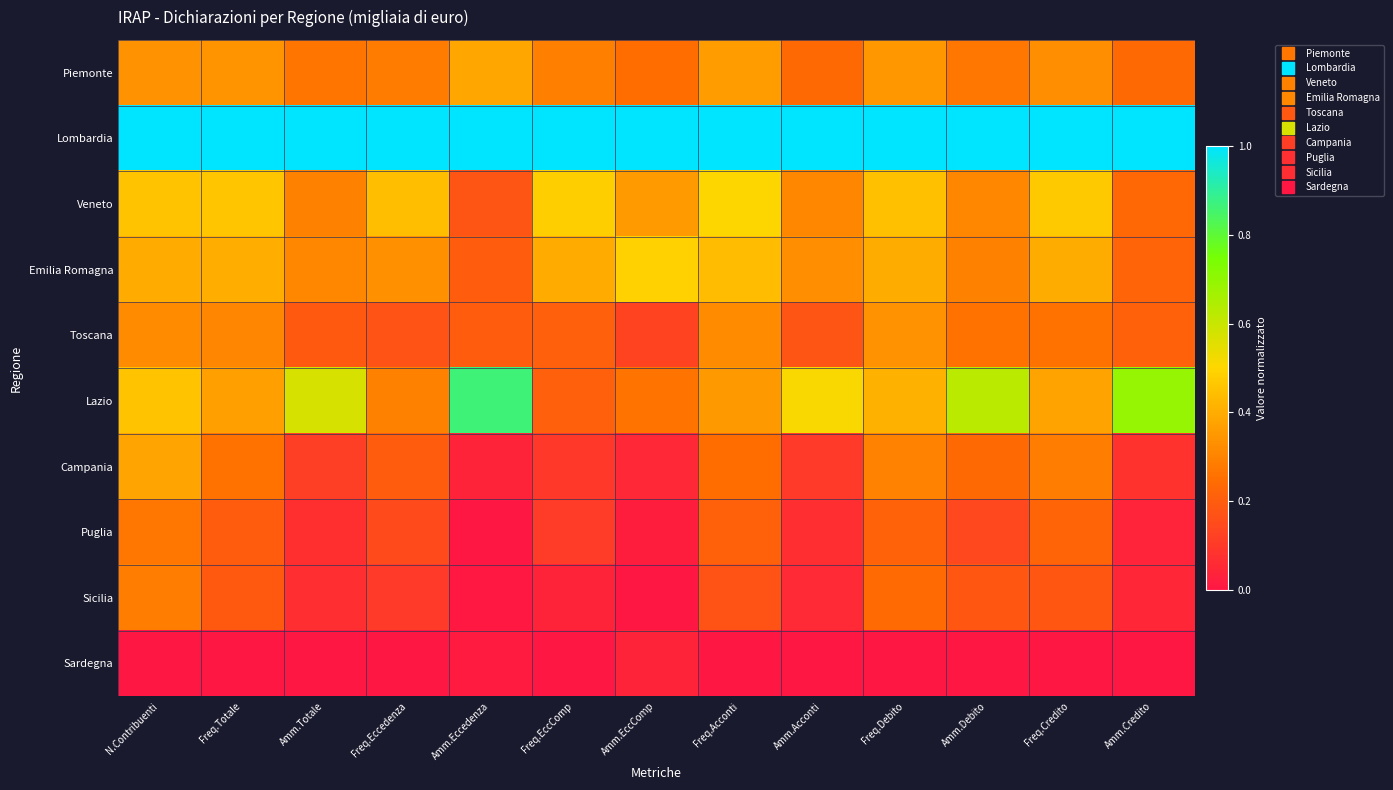

Reading left to right, list all the values displayed in this chart.

Piemonte: N.Contribuenti=0.3	Freq.Totale=0.3	Amm.Totale=0.3	Freq.Eccedenza=0.3	Amm.Eccedenza=0.4	Freq.EccComp=0.3	Amm.EccComp=0.2	Freq.Acconti=0.4	Amm.Acconti=0.2	Freq.Debito=0.3	Amm.Debito=0.3	Freq.Credito=0.3	Amm.Credito=0.2
Lombardia: N.Contribuenti=1.0	Freq.Totale=1.0	Amm.Totale=1.0	Freq.Eccedenza=1.0	Amm.Eccedenza=1.0	Freq.EccComp=1.0	Amm.EccComp=1.0	Freq.Acconti=1.0	Amm.Acconti=1.0	Freq.Debito=1.0	Amm.Debito=1.0	Freq.Credito=1.0	Amm.Credito=1.0
Veneto: N.Contribuenti=0.5	Freq.Totale=0.5	Amm.Totale=0.3	Freq.Eccedenza=0.4	Amm.Eccedenza=0.2	Freq.EccComp=0.5	Amm.EccComp=0.4	Freq.Acconti=0.5	Amm.Acconti=0.3	Freq.Debito=0.4	Amm.Debito=0.3	Freq.Credito=0.5	Amm.Credito=0.2
Emilia Romagna: N.Contribuenti=0.4	Freq.Totale=0.4	Amm.Totale=0.3	Freq.Eccedenza=0.3	Amm.Eccedenza=0.2	Freq.EccComp=0.4	Amm.EccComp=0.5	Freq.Acconti=0.4	Amm.Acconti=0.3	Freq.Debito=0.4	Amm.Debito=0.3	Freq.Credito=0.4	Amm.Credito=0.2
Toscana: N.Contribuenti=0.3	Freq.Totale=0.3	Amm.Totale=0.2	Freq.Eccedenza=0.2	Amm.Eccedenza=0.2	Freq.EccComp=0.2	Amm.EccComp=0.1	Freq.Acconti=0.3	Amm.Acconti=0.2	Freq.Debito=0.3	Amm.Debito=0.3	Freq.Credito=0.3	Amm.Credito=0.2
Lazio: N.Contribuenti=0.5	Freq.Totale=0.4	Amm.Totale=0.6	Freq.Eccedenza=0.3	Amm.Eccedenza=0.9	Freq.EccComp=0.2	Amm.EccComp=0.3	Freq.Acconti=0.4	Amm.Acconti=0.5	Freq.Debito=0.4	Amm.Debito=0.6	Freq.Credito=0.4	Amm.Credito=0.7
Campania: N.Contribuenti=0.4	Freq.Totale=0.3	Amm.Totale=0.1	Freq.Eccedenza=0.2	Amm.Eccedenza=0.0	Freq.EccComp=0.1	Amm.EccComp=0.1	Freq.Acconti=0.2	Amm.Acconti=0.1	Freq.Debito=0.3	Amm.Debito=0.2	Freq.Credito=0.3	Amm.Credito=0.1
Puglia: N.Contribuenti=0.3	Freq.Totale=0.2	Amm.Totale=0.1	Freq.Eccedenza=0.1	Amm.Eccedenza=0.0	Freq.EccComp=0.1	Amm.EccComp=0.0	Freq.Acconti=0.2	Amm.Acconti=0.1	Freq.Debito=0.2	Amm.Debito=0.1	Freq.Credito=0.2	Amm.Credito=0.0
Sicilia: N.Contribuenti=0.3	Freq.Totale=0.2	Amm.Totale=0.1	Freq.Eccedenza=0.1	Amm.Eccedenza=0.0	Freq.EccComp=0.0	Amm.EccComp=0.0	Freq.Acconti=0.2	Amm.Acconti=0.1	Freq.Debito=0.2	Amm.Debito=0.2	Freq.Credito=0.2	Amm.Credito=0.0
Sardegna: N.Contribuenti=0.0	Freq.Totale=0.0	Amm.Totale=0.0	Freq.Eccedenza=0.0	Amm.Eccedenza=0.0	Freq.EccComp=0.0	Amm.EccComp=0.0	Freq.Acconti=0.0	Amm.Acconti=0.0	Freq.Debito=0.0	Amm.Debito=0.0	Freq.Credito=0.0	Amm.Credito=0.0